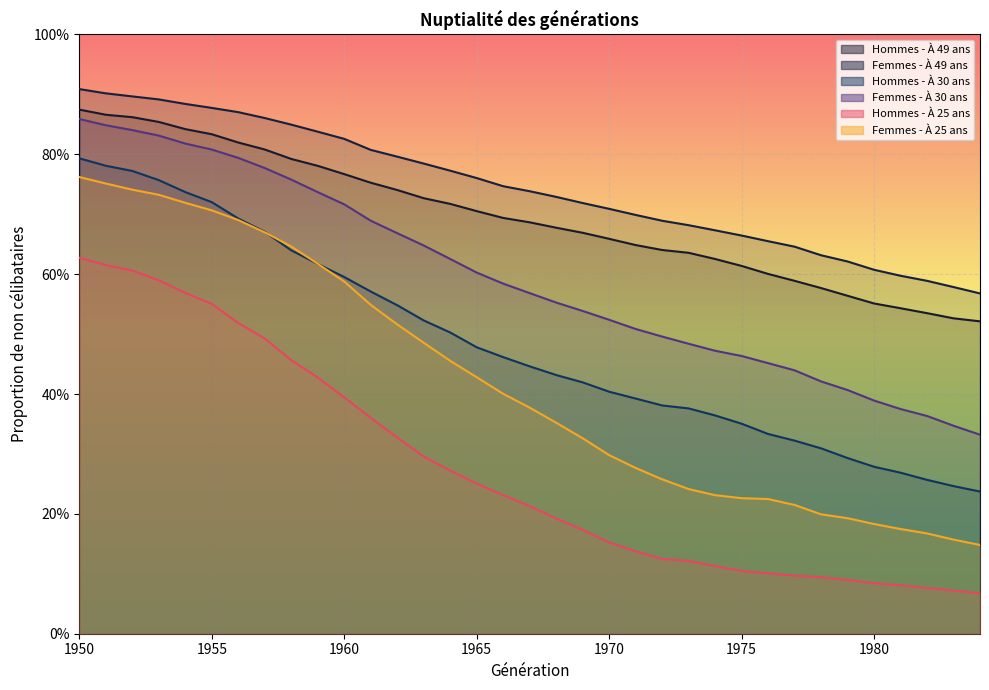

Reading left to right, extract all data points from this chart.

Hommes - À 49 ans: 0.9	0.9	0.9	0.9	0.8	0.8	0.8	0.8	0.8	0.8	0.8	0.8	0.7	0.7	0.7	0.7	0.7	0.7	0.7	0.7	0.7	0.6	0.6	0.6	0.6	0.6	0.6	0.6	0.6	0.6	0.6	0.5	0.5	0.5	0.5
Femmes - À 49 ans: 0.9	0.9	0.9	0.9	0.9	0.9	0.9	0.9	0.8	0.8	0.8	0.8	0.8	0.8	0.8	0.8	0.7	0.7	0.7	0.7	0.7	0.7	0.7	0.7	0.7	0.7	0.7	0.6	0.6	0.6	0.6	0.6	0.6	0.6	0.6
Hommes - À 30 ans: 0.8	0.8	0.8	0.8	0.7	0.7	0.7	0.7	0.6	0.6	0.6	0.6	0.5	0.5	0.5	0.5	0.5	0.4	0.4	0.4	0.4	0.4	0.4	0.4	0.4	0.4	0.3	0.3	0.3	0.3	0.3	0.3	0.3	0.2	0.2
Femmes - À 30 ans: 0.9	0.8	0.8	0.8	0.8	0.8	0.8	0.8	0.8	0.7	0.7	0.7	0.7	0.6	0.6	0.6	0.6	0.6	0.6	0.5	0.5	0.5	0.5	0.5	0.5	0.5	0.5	0.4	0.4	0.4	0.4	0.4	0.4	0.3	0.3
Hommes - À 25 ans: 0.6	0.6	0.6	0.6	0.6	0.6	0.5	0.5	0.5	0.4	0.4	0.4	0.3	0.3	0.3	0.3	0.2	0.2	0.2	0.2	0.2	0.1	0.1	0.1	0.1	0.1	0.1	0.1	0.1	0.1	0.1	0.1	0.1	0.1	0.1
Femmes - À 25 ans: 0.8	0.8	0.7	0.7	0.7	0.7	0.7	0.7	0.6	0.6	0.6	0.5	0.5	0.5	0.5	0.4	0.4	0.4	0.4	0.3	0.3	0.3	0.3	0.2	0.2	0.2	0.2	0.2	0.2	0.2	0.2	0.2	0.2	0.2	0.1